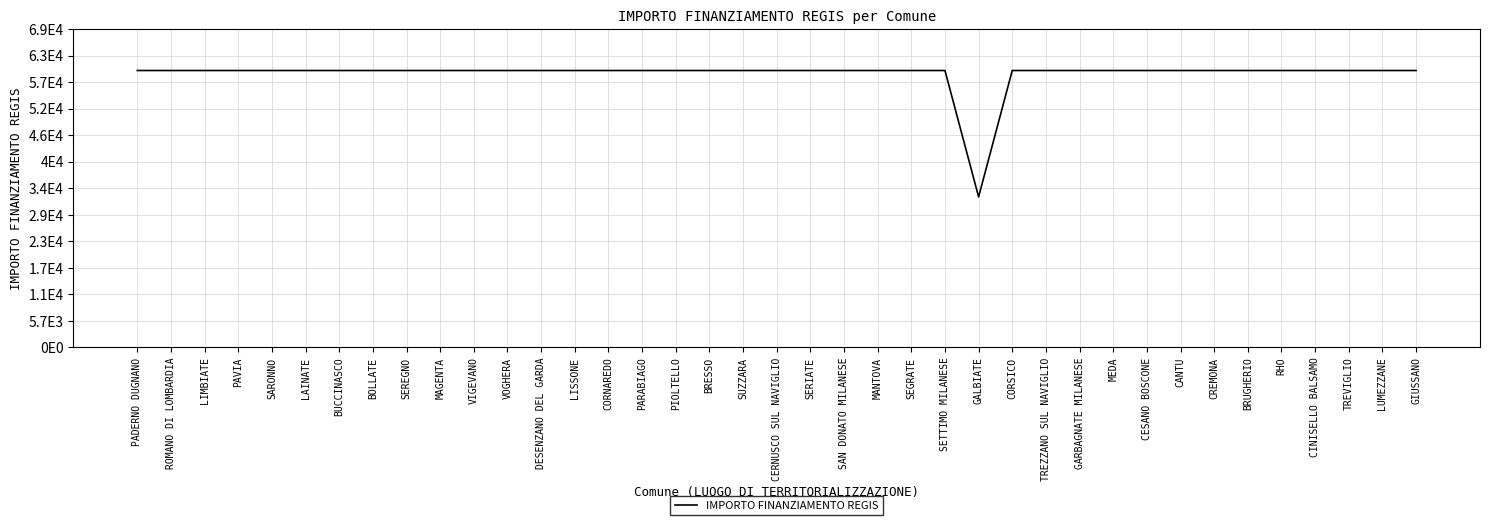

Reading left to right, extract all data points from this chart.

59966	59966	59966	59966	59966	59966	59966	59966	59966	59966	59966	59966	59966	59966	59966	59966	59966	59966	59966	59966	59966	59966	59966	59966	59966	32589	59966	59966	59966	59966	59966	59966	59966	59966	59966	59966	59966	59966	59966